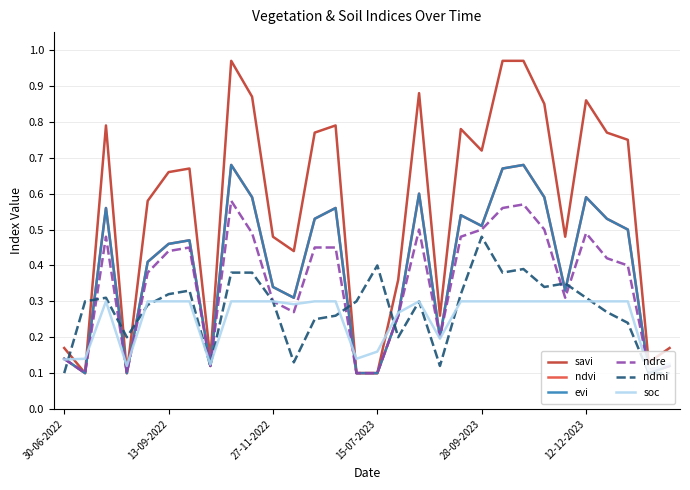

Which series has the largest total across all categories?

savi